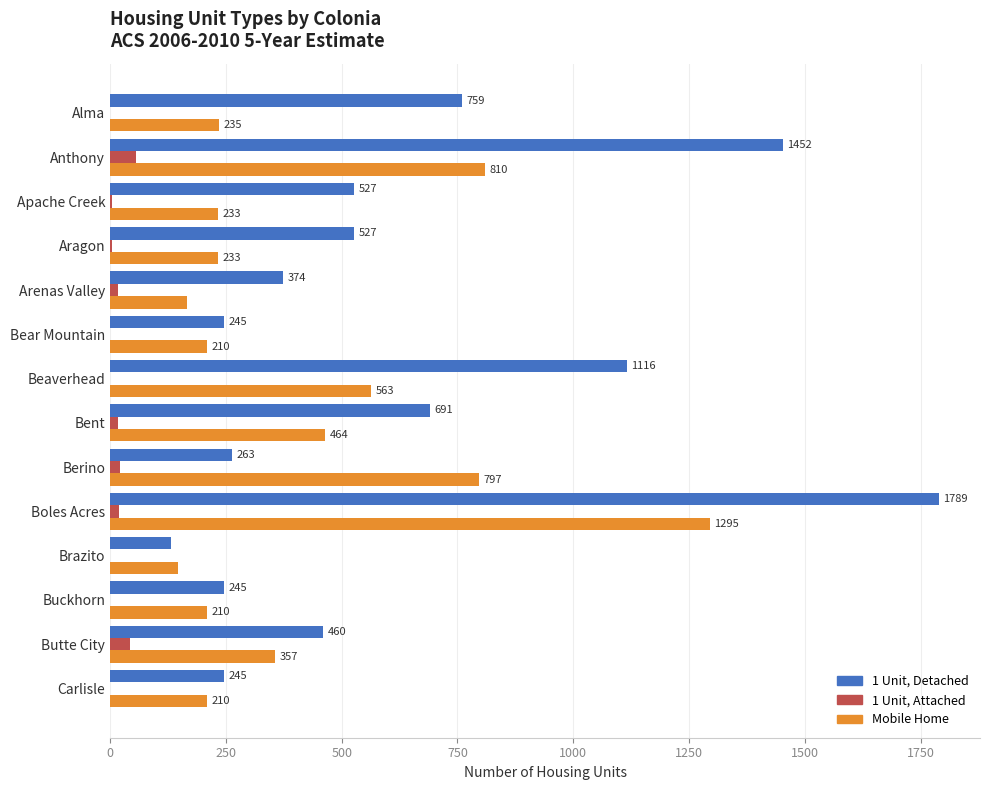

Where is 1 Unit, Attached nearest to the value 28?

Berino